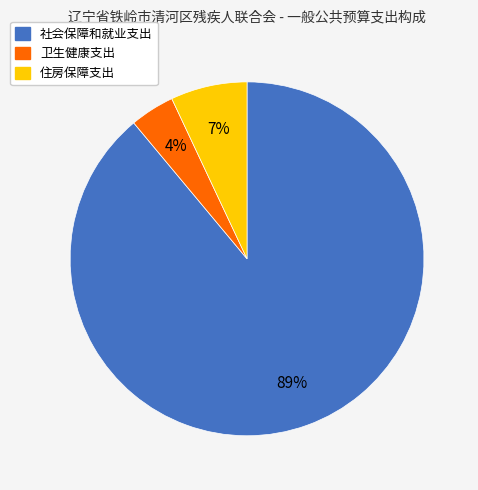

The 住房保障支出 slice represents 7% of the pie. True or false?

True